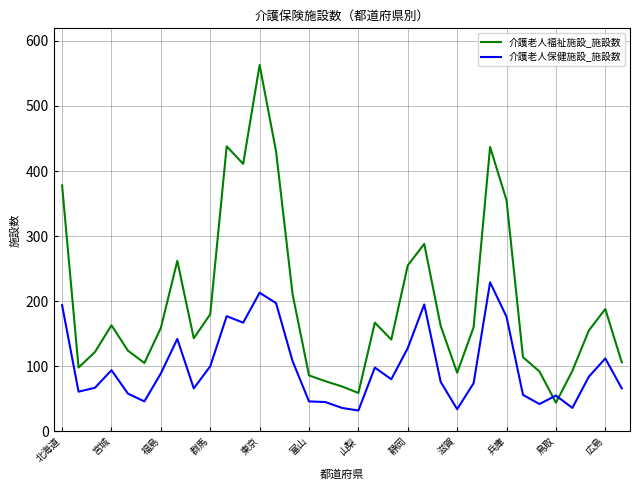

Which series has the largest total across all categories?

介護老人福祉施設_施設数